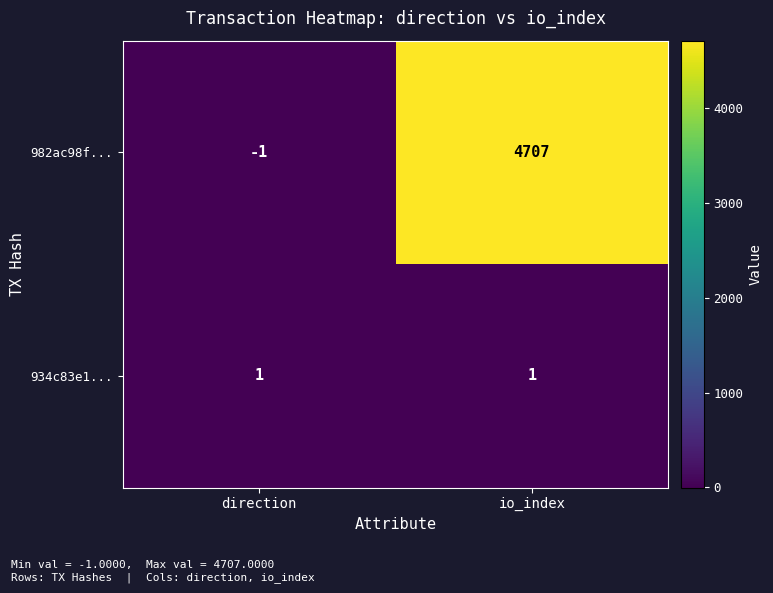

Count the number of data series in this chart.

2